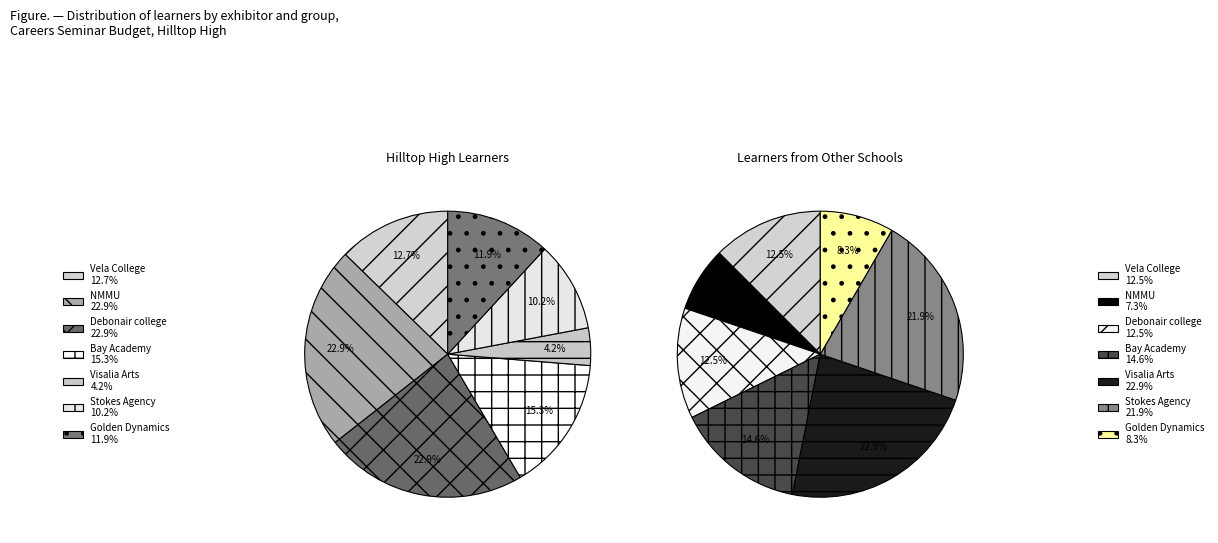

Is there any slice that represents more than half of the pie?

No